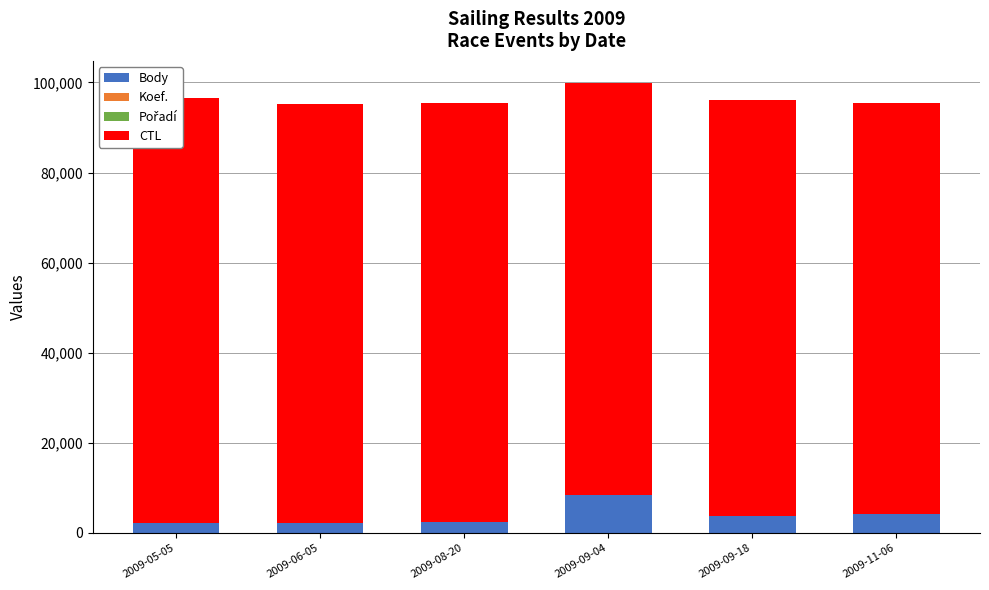

Between 2009-06-05 and 2009-08-20, which series saw the biggest shift?

Body